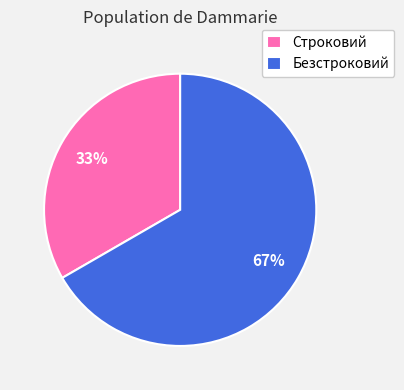

Which slice is the smallest?

Строковий